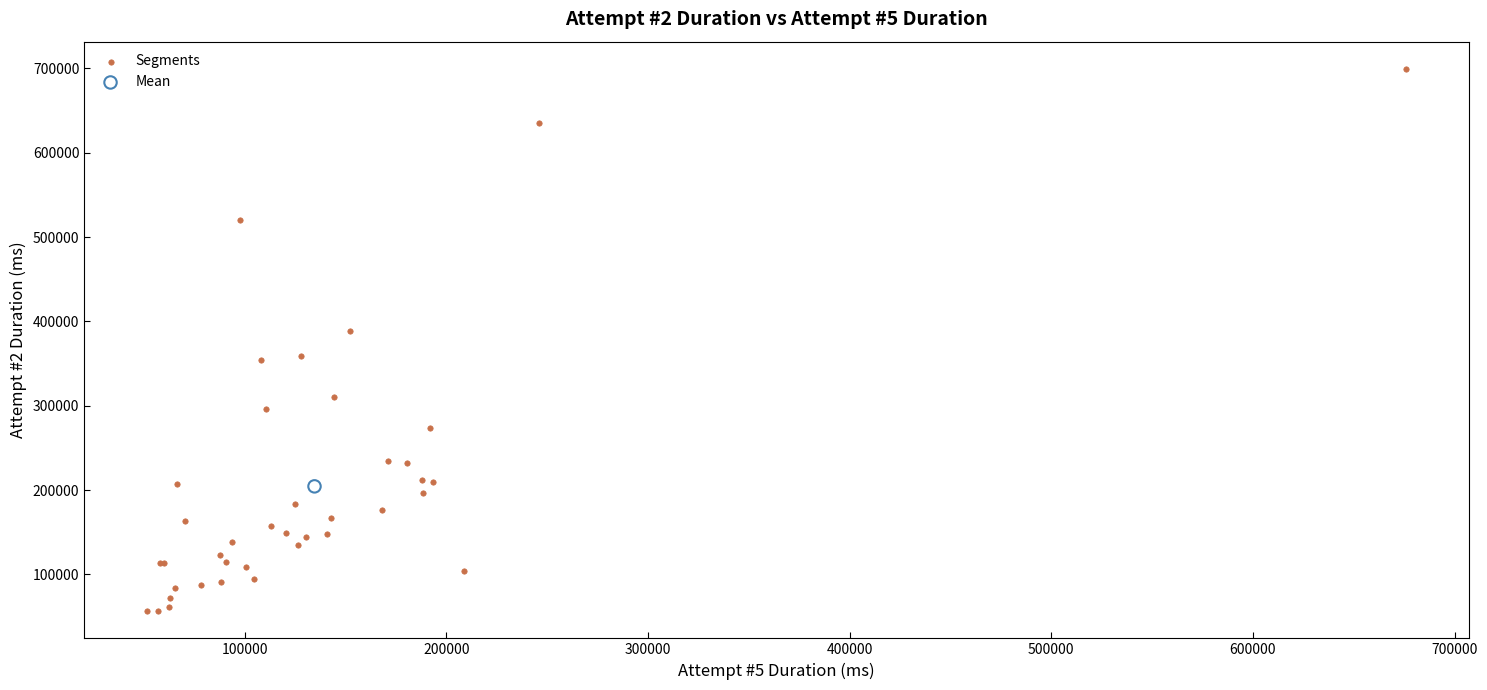

What are all the series names shown in the legend?

Segments, Mean